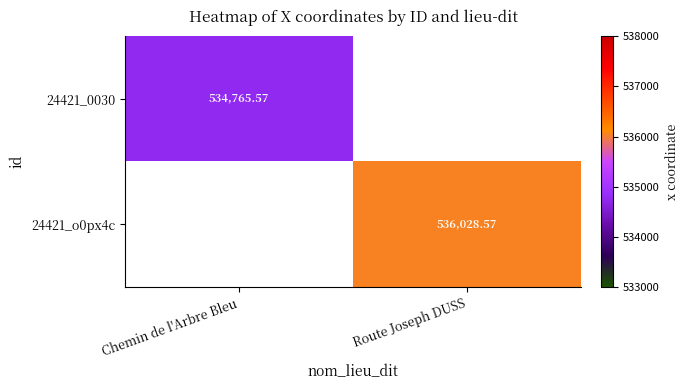

What is the minimum value for 24421_0030?

534765.6